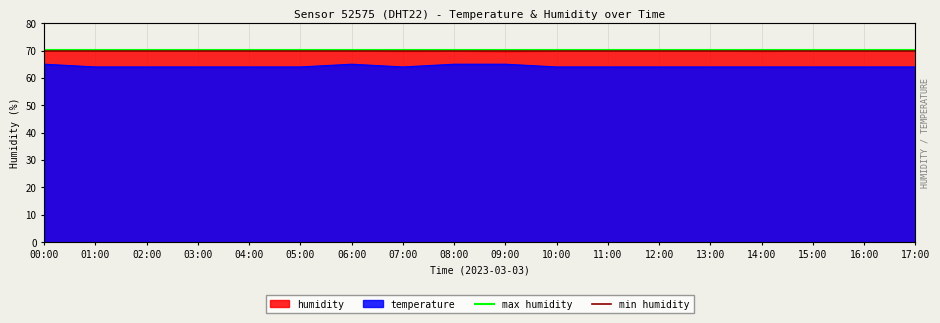

Which series has the largest total across all categories?

max humidity